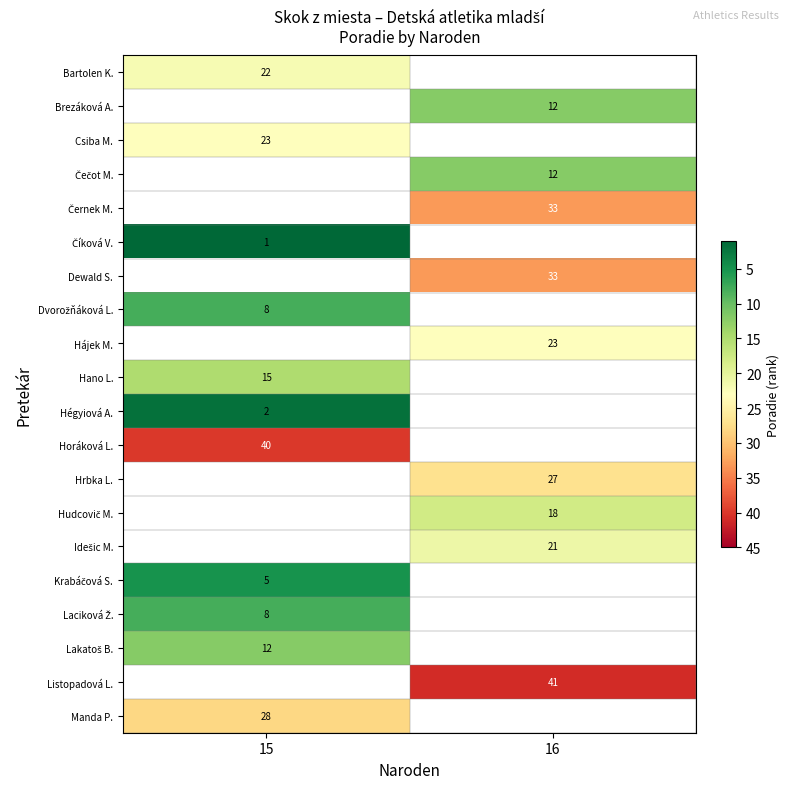

Is it true that Dewald S. equals 53 at 16?

False